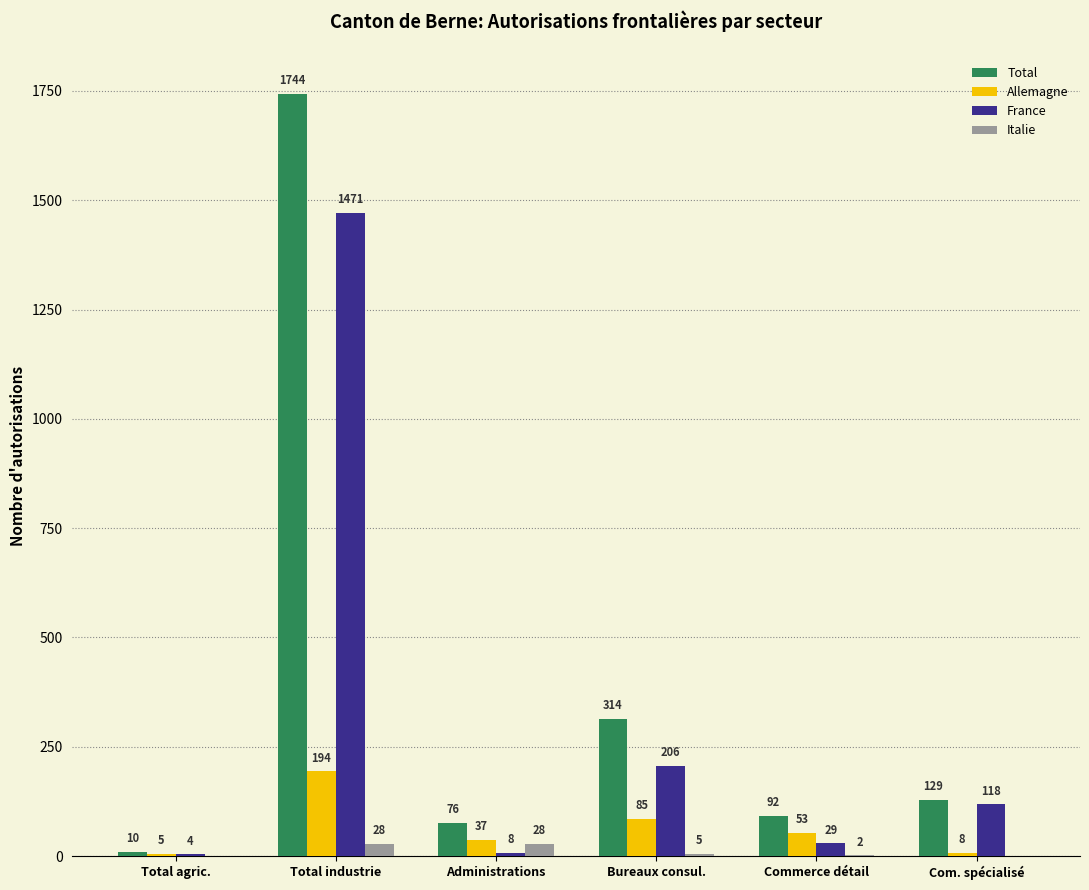

What is the sum of the Total values at Com. spécialisé and Total agric.?

139